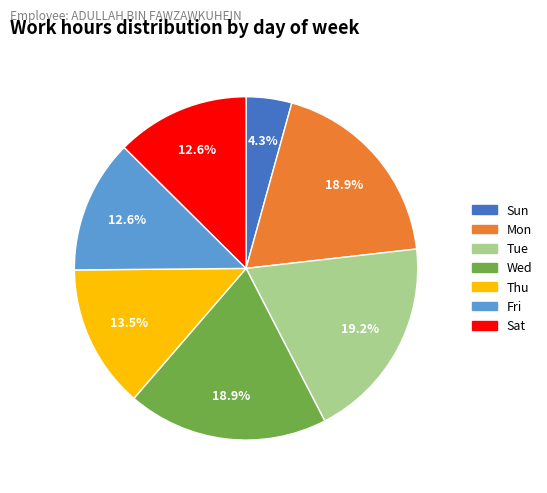

Which slice is the smallest?

Sun